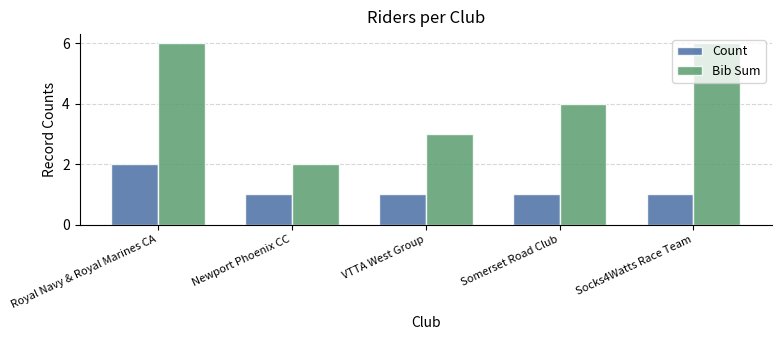

What is the difference between the maximum and second lowest values in the Count series?

1